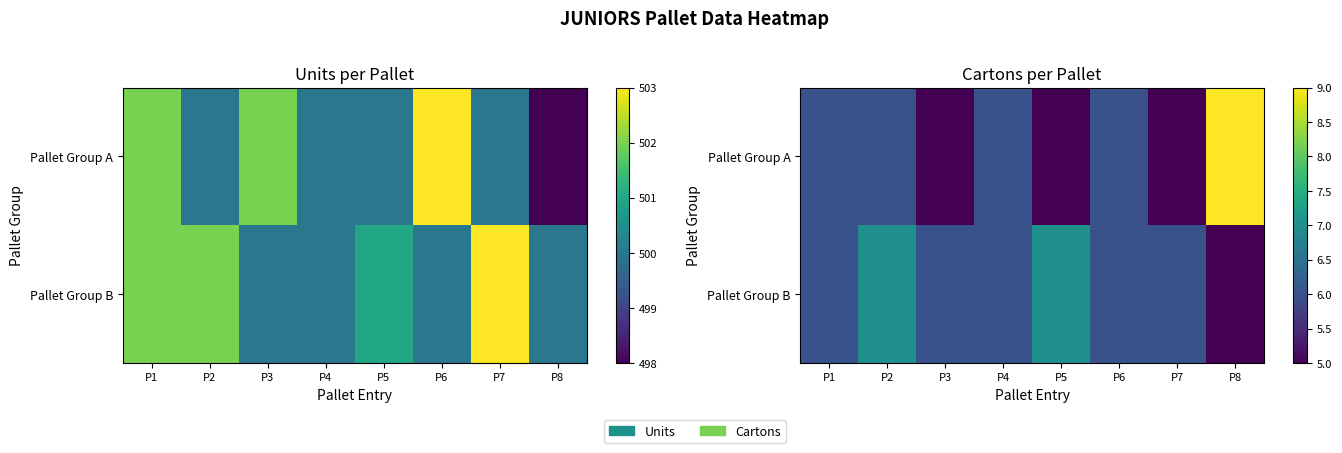

List the series in order of their peak value, highest first.

Pallet Group A, Pallet Group B